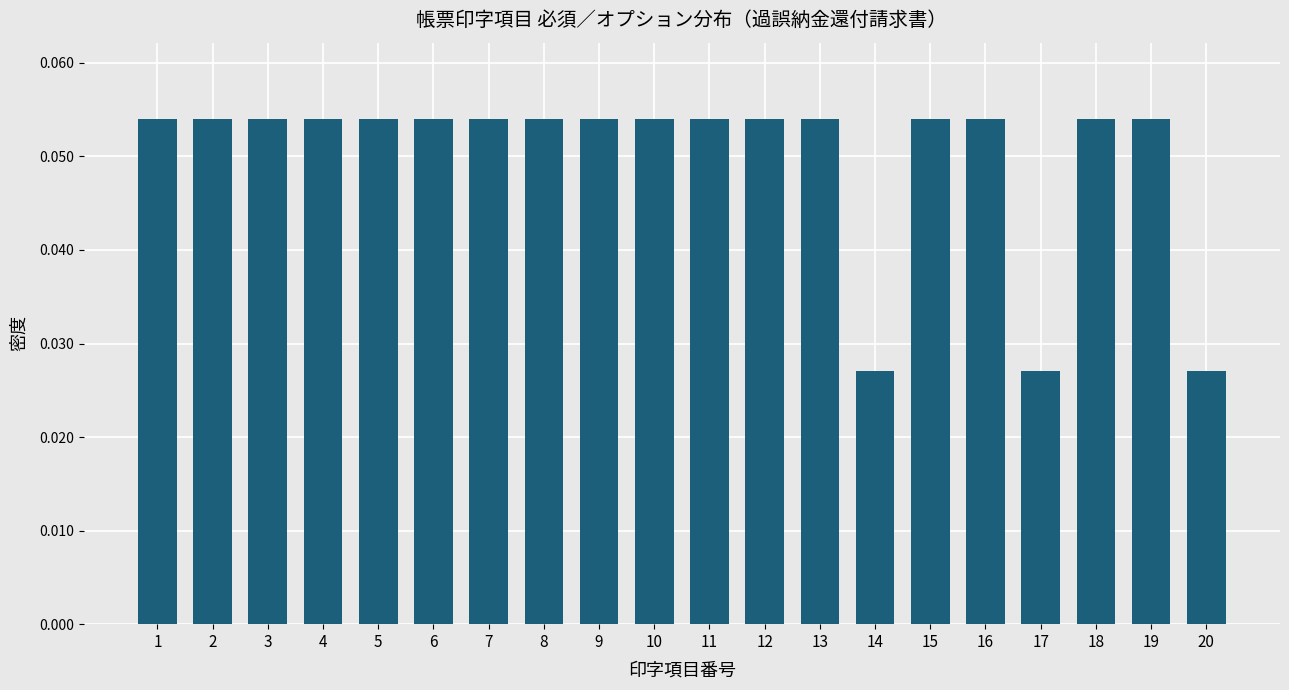

Count the values in the range 0 to 1.

20